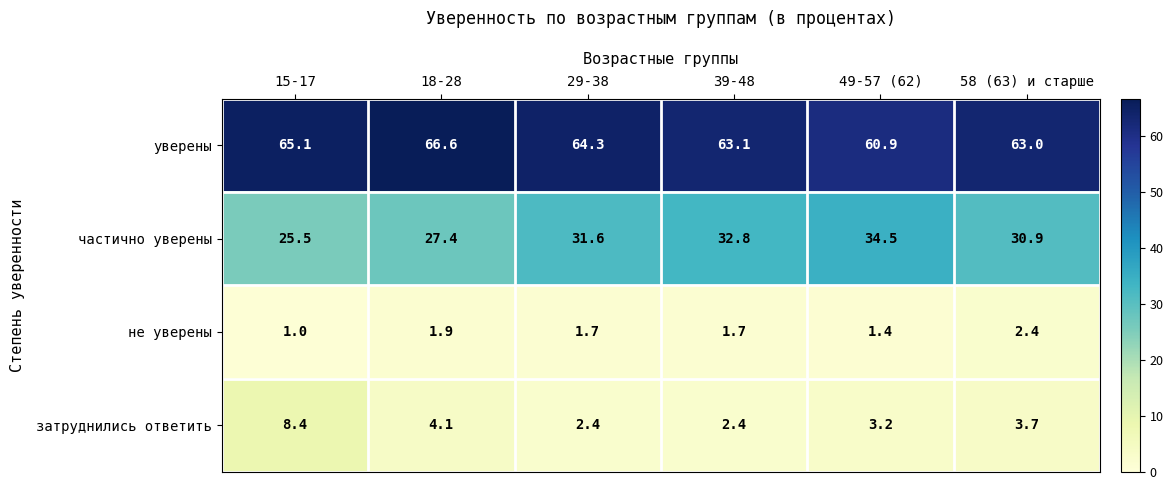

True or false: не уверены has a value of 1.2 at 39-48.

False